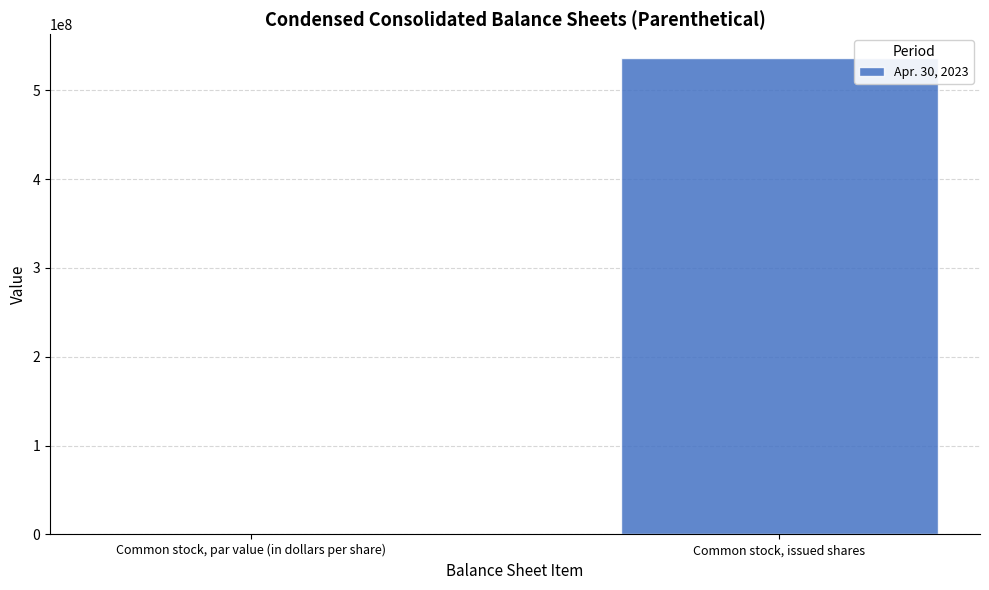

What is the maximum value shown in the chart?

536431204